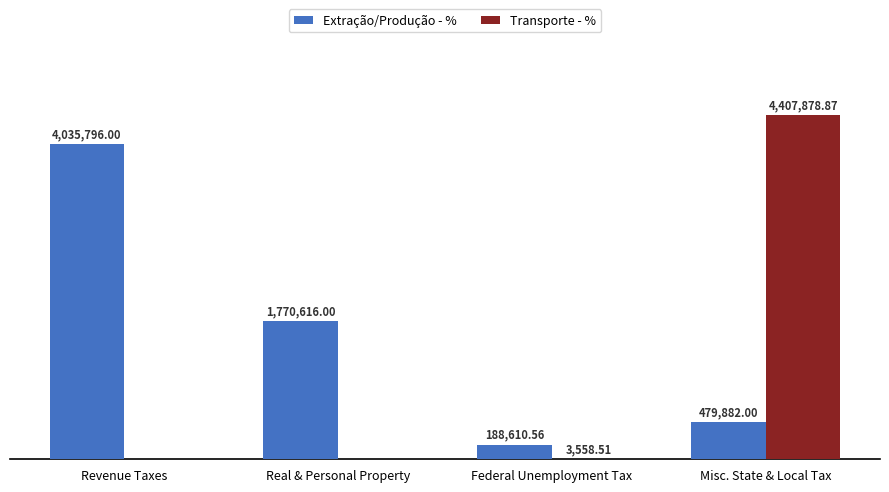

Which series changed the most between Federal Unemployment Tax and Misc. State & Local Tax?

Transporte - %